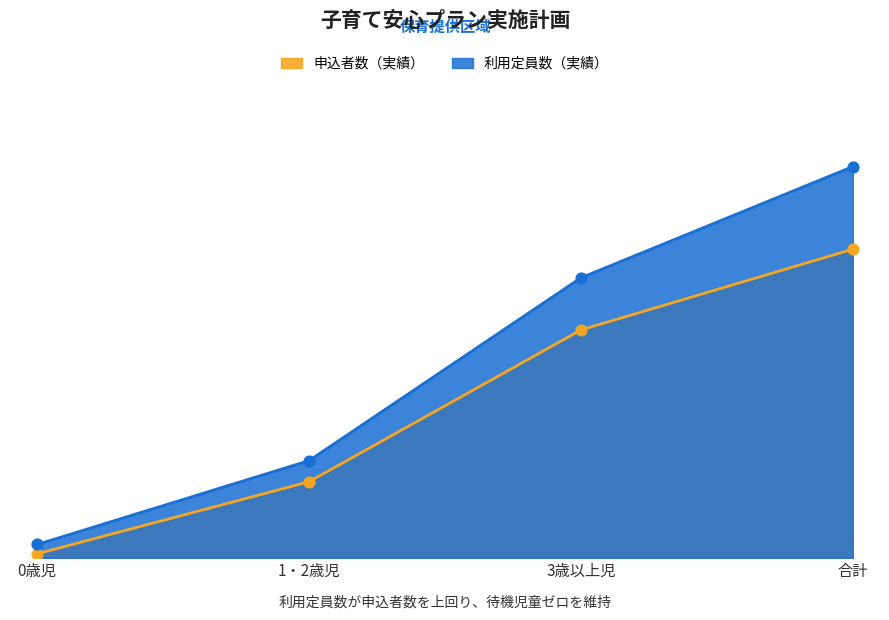

Is the value of 申込者数（実績） at 1・2歳児 greater than the value of 利用定員数（実績） at 1・2歳児?

No